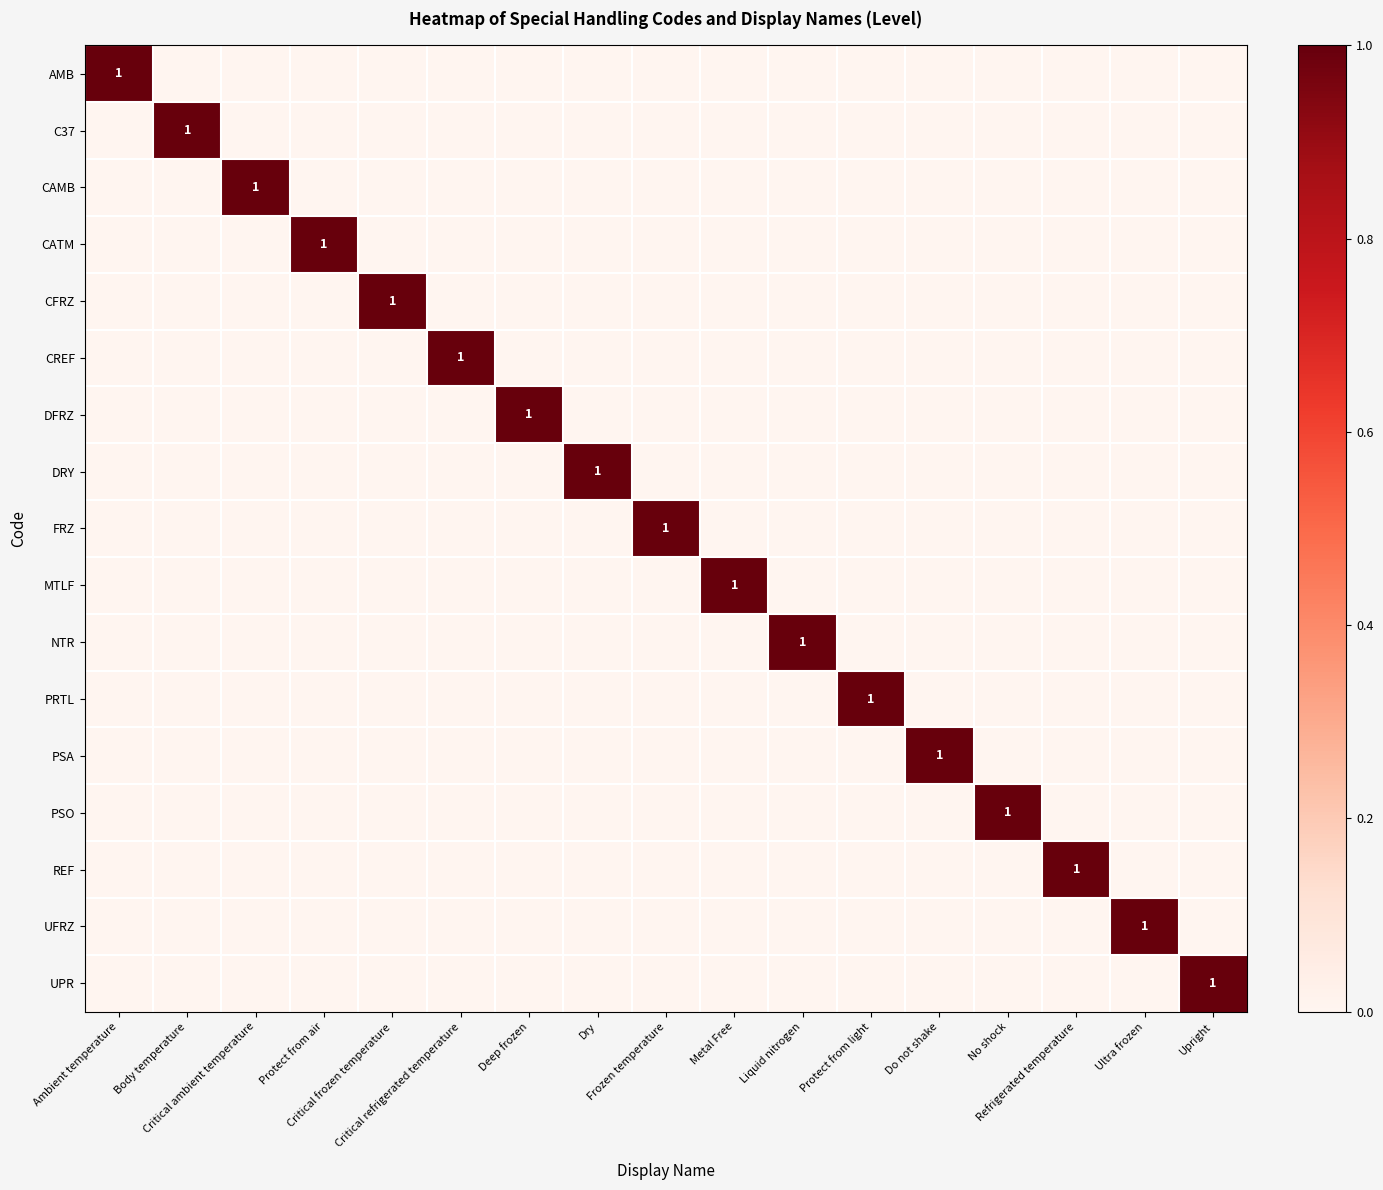

How many DRY values are between 0 and 1?

17